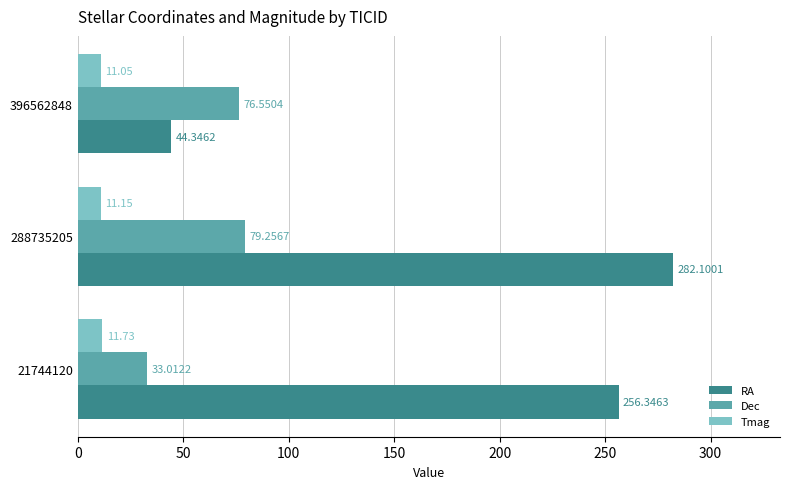

Which series has the widest spread of values?

RA